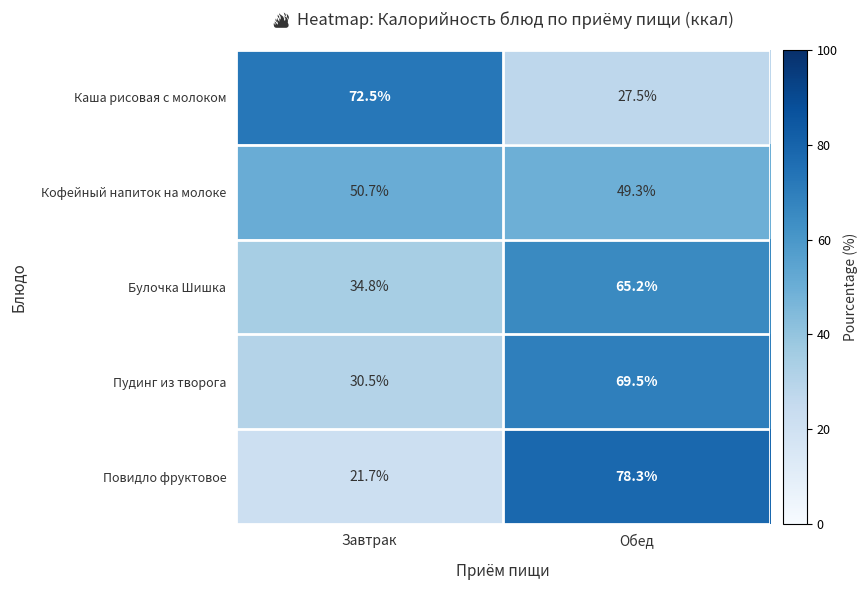

What is the total value across all series at Завтрак?

210.2